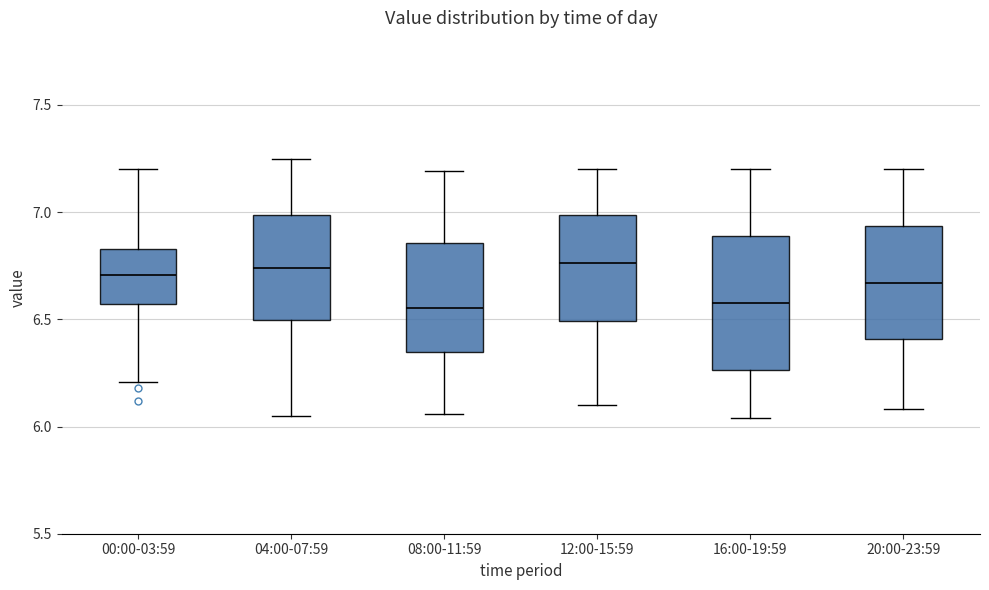

Reading left to right, read every box against the y-axis: the position of its median line, the range the box covers, and the ends of its whiskers. The values are not printed on the chart, so give them approximately, as read against the axis.

00:00-03:59: median 6.70, box 6.55 to 6.85, whiskers 6.20 to 7.20
04:00-07:59: median 6.75, box 6.50 to 7.00, whiskers 6.05 to 7.25
08:00-11:59: median 6.55, box 6.35 to 6.85, whiskers 6.05 to 7.20
12:00-15:59: median 6.75, box 6.50 to 7.00, whiskers 6.10 to 7.20
16:00-19:59: median 6.60, box 6.25 to 6.90, whiskers 6.05 to 7.20
20:00-23:59: median 6.65, box 6.40 to 6.95, whiskers 6.10 to 7.20